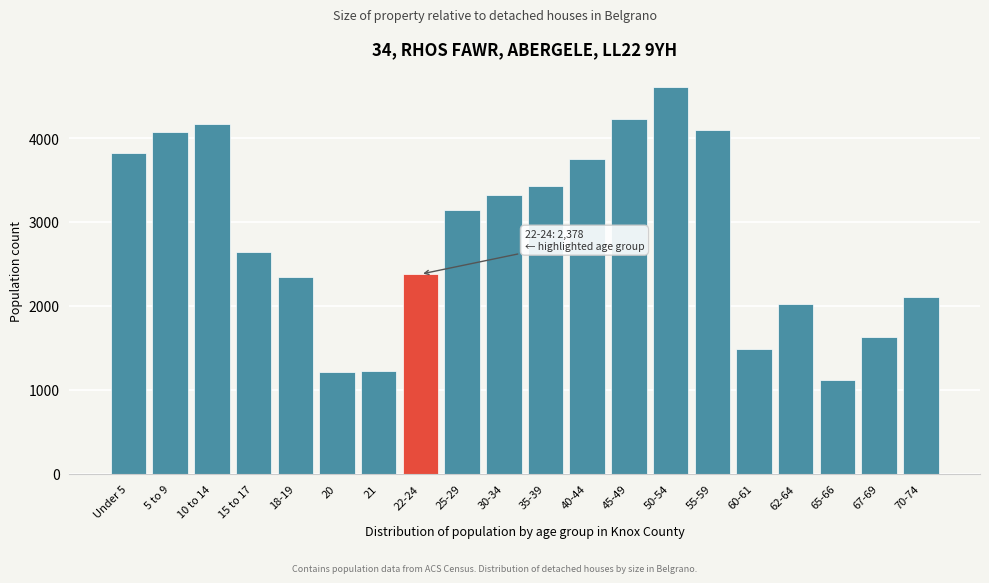

What is the label of the 20th bar from the right?

Under 5